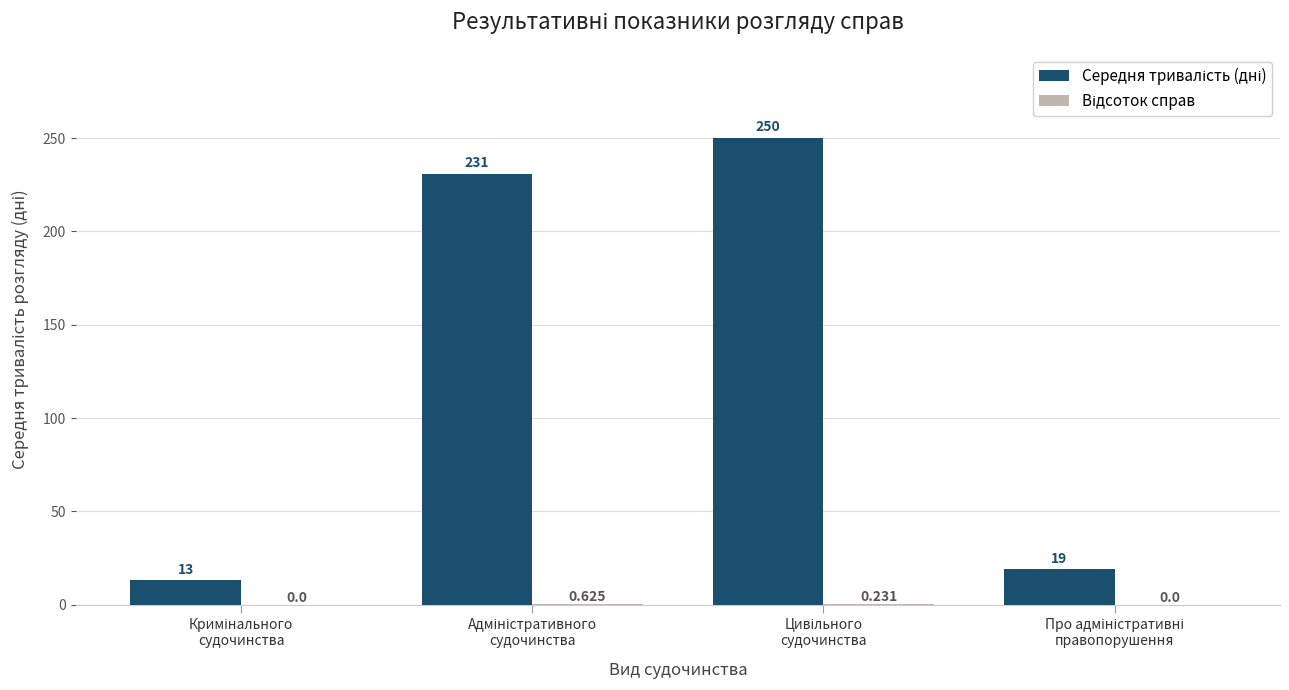

True or false: Відсоток справ has a value of 0.0 at Про адміністративні
правопорушення.

True